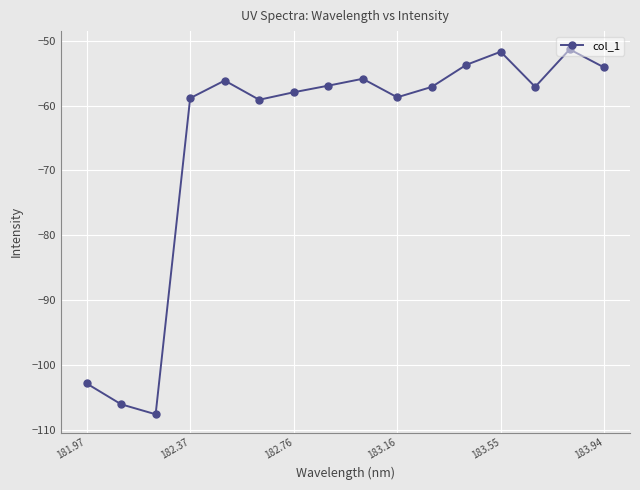

Count the number of data series in this chart.

1